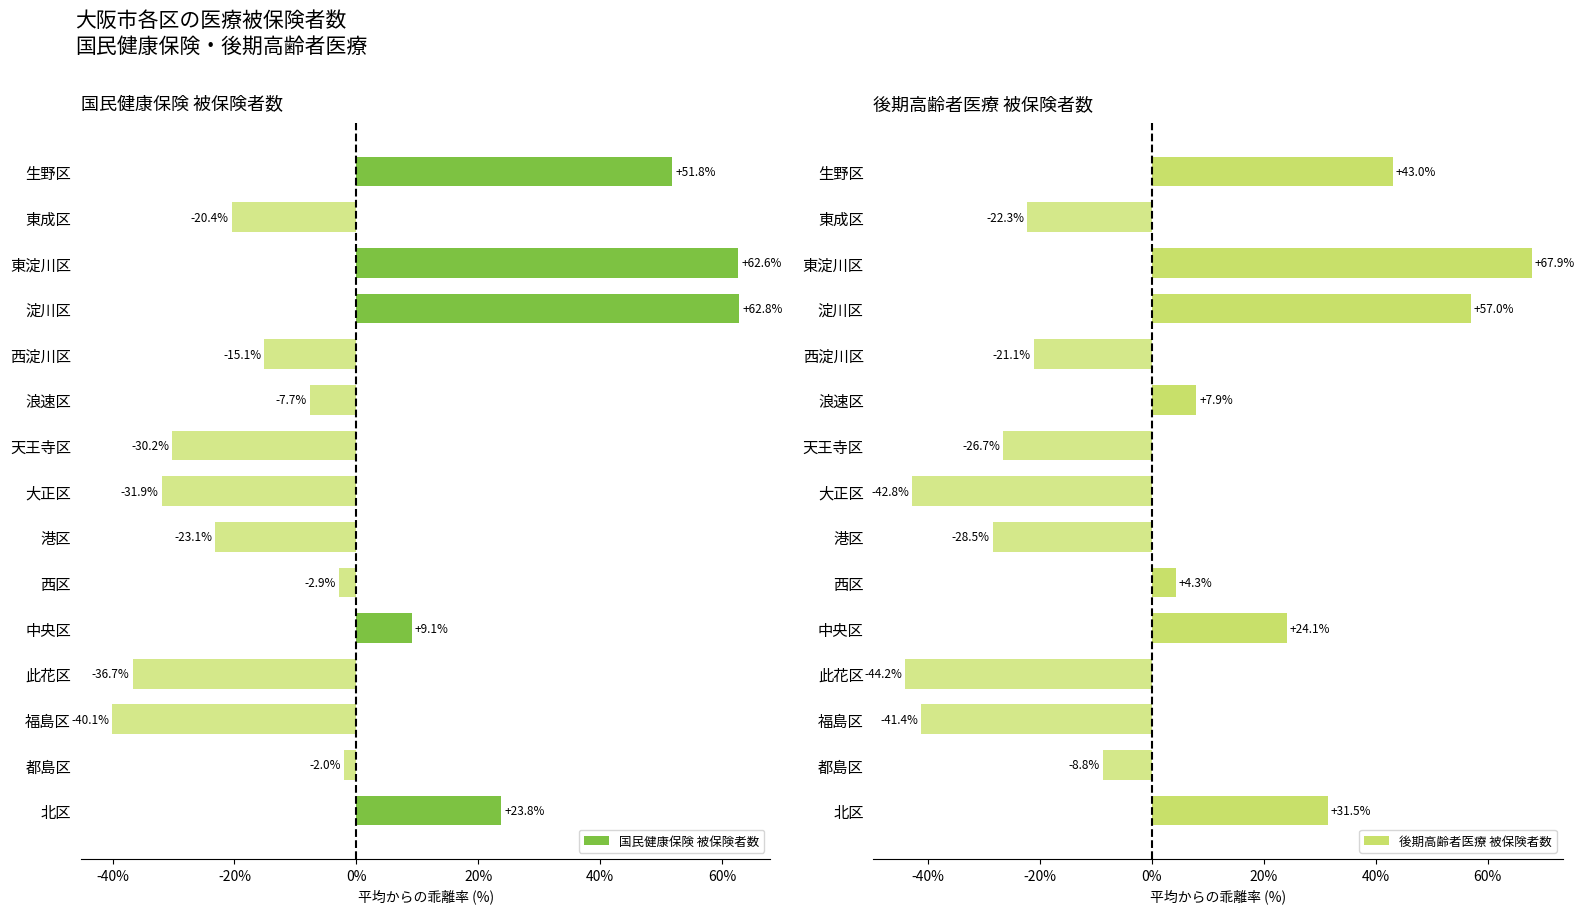

What are all the series names shown in the legend?

国民健康保険 被保険者数, 後期高齢者医療 被保険者数